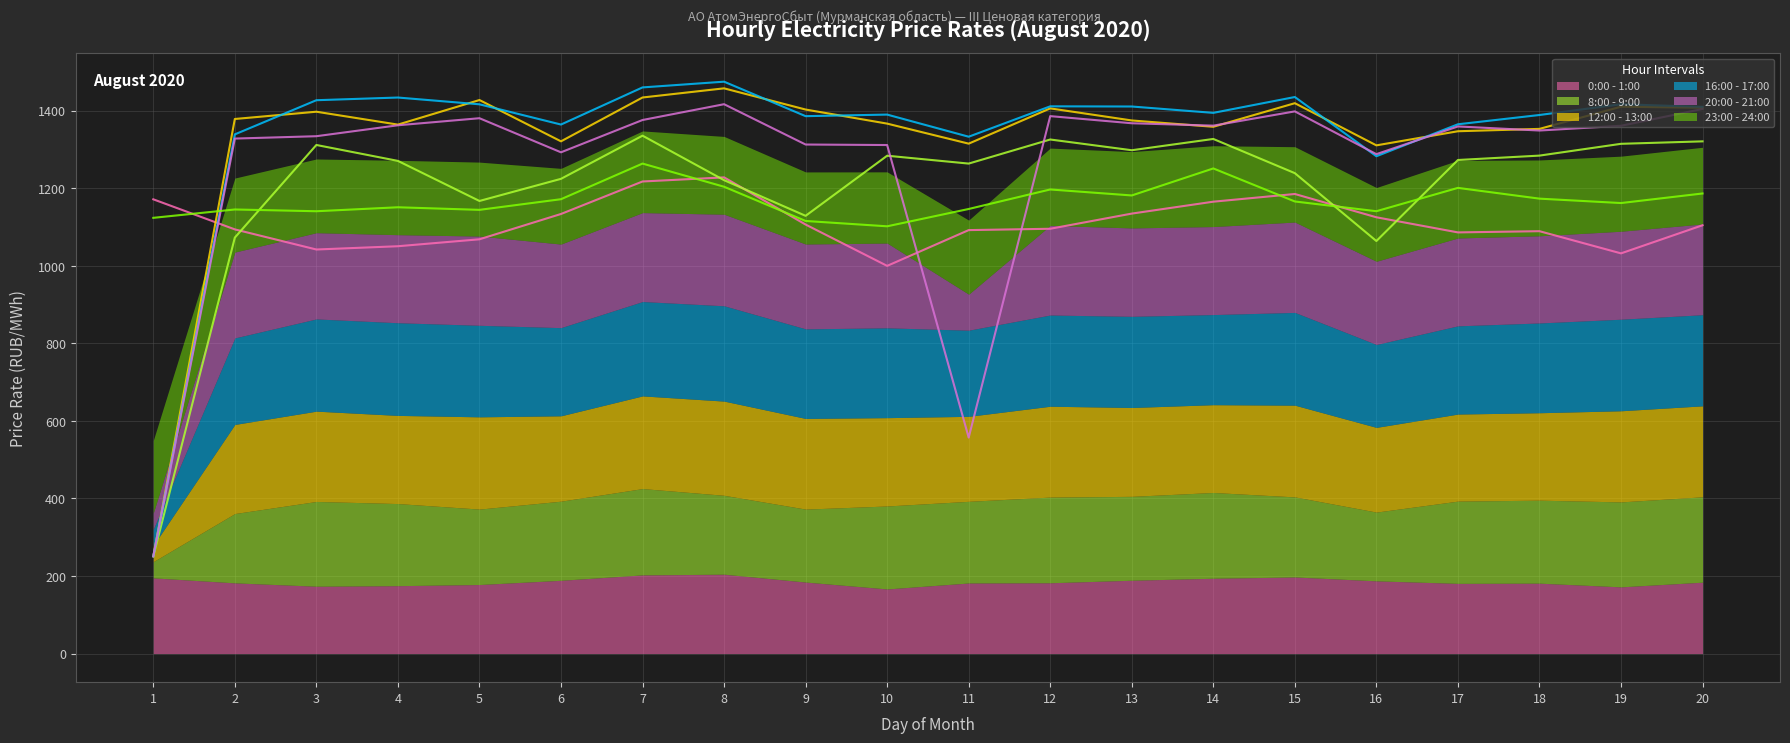

How many intersections are there between 20:00 - 21:00 (line) and 0:00 - 1:00 (line)?

3